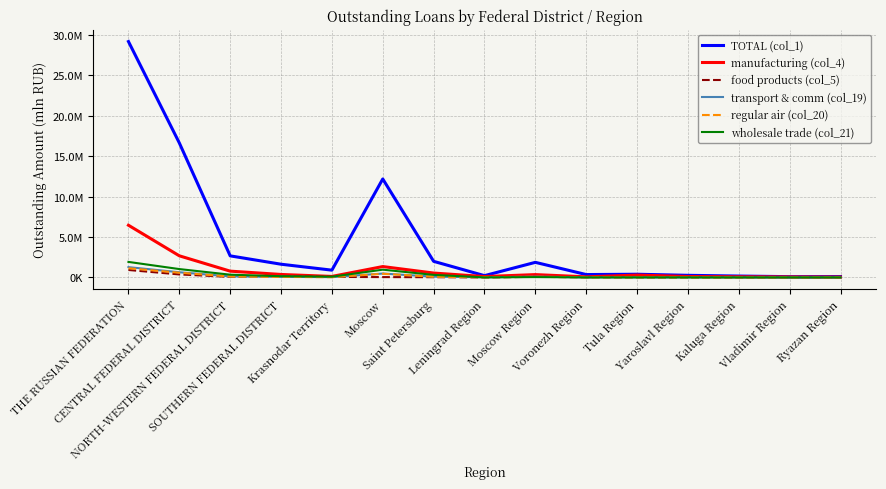

How many data points does each series have?

15